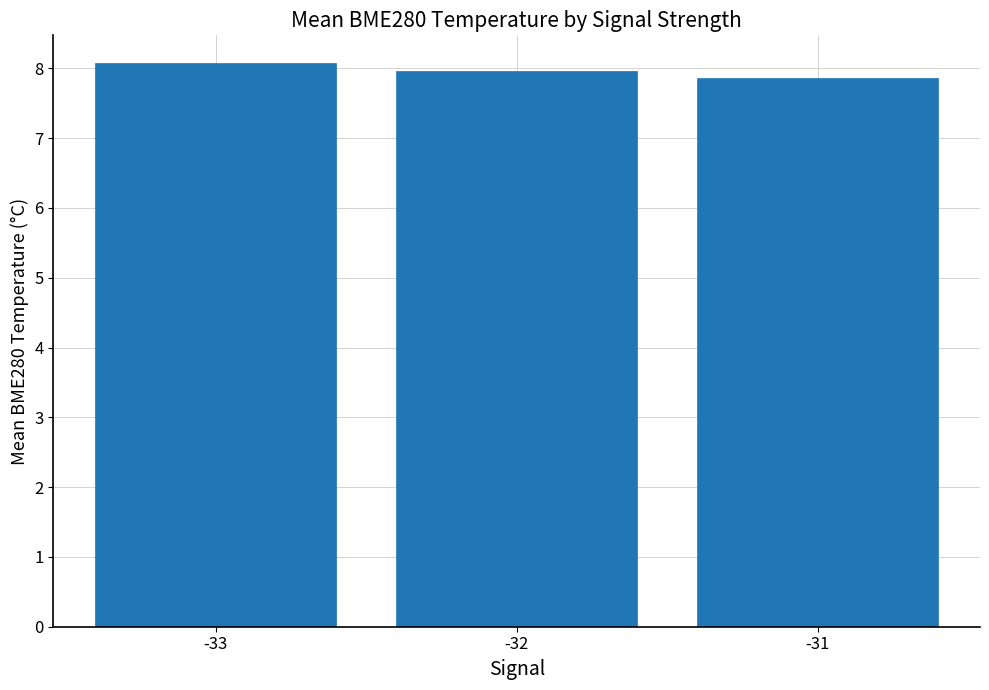

List the labels in order of value, largest first.

-33, -32, -31